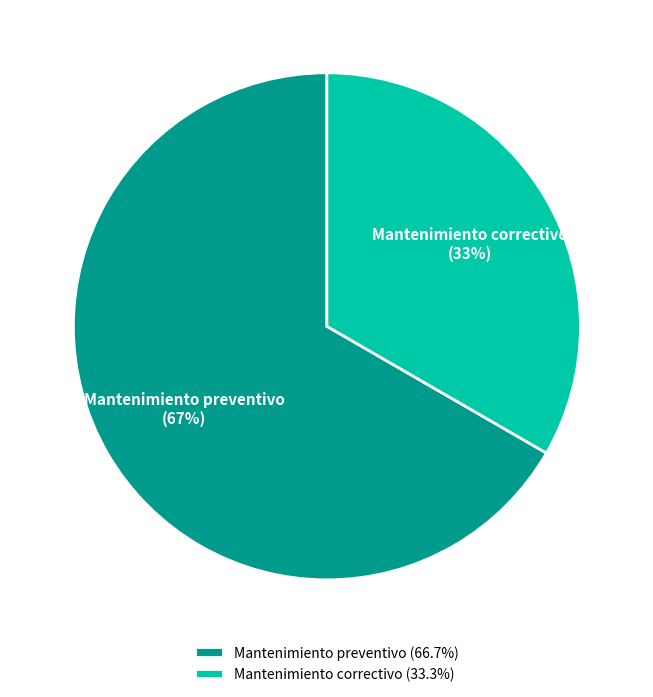

Does any single category account for the majority?

Yes